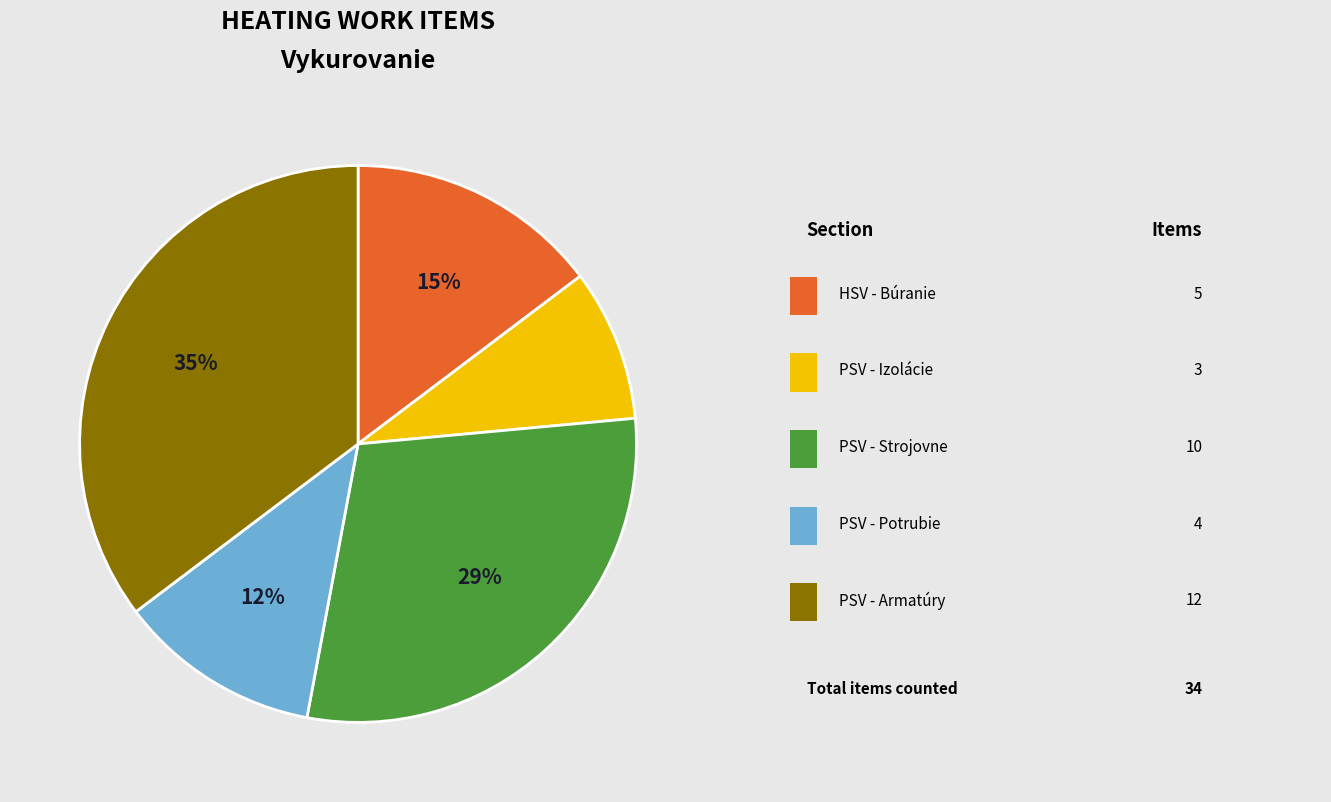

To the nearest percent, what is the average slice percentage?

20%